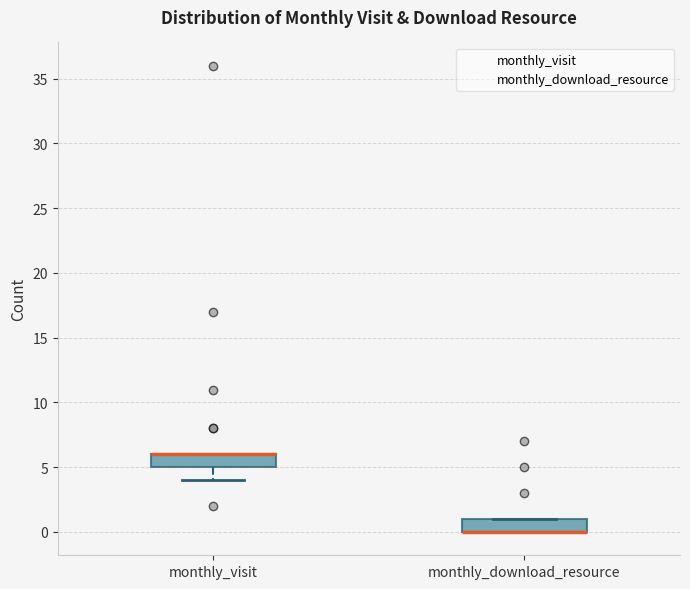

Reading left to right, read every box against the y-axis: the position of its median line, the range the box covers, and the ends of its whiskers. The values are not printed on the chart, so give them approximately, as read against the axis.

monthly_visit: median 6 (drawn on the box's upper edge), box 5 to 6, whiskers 4 to 6
monthly_download_resource: median 0 (drawn on the box's lower edge), box 0 to 1, whiskers 0 to 1